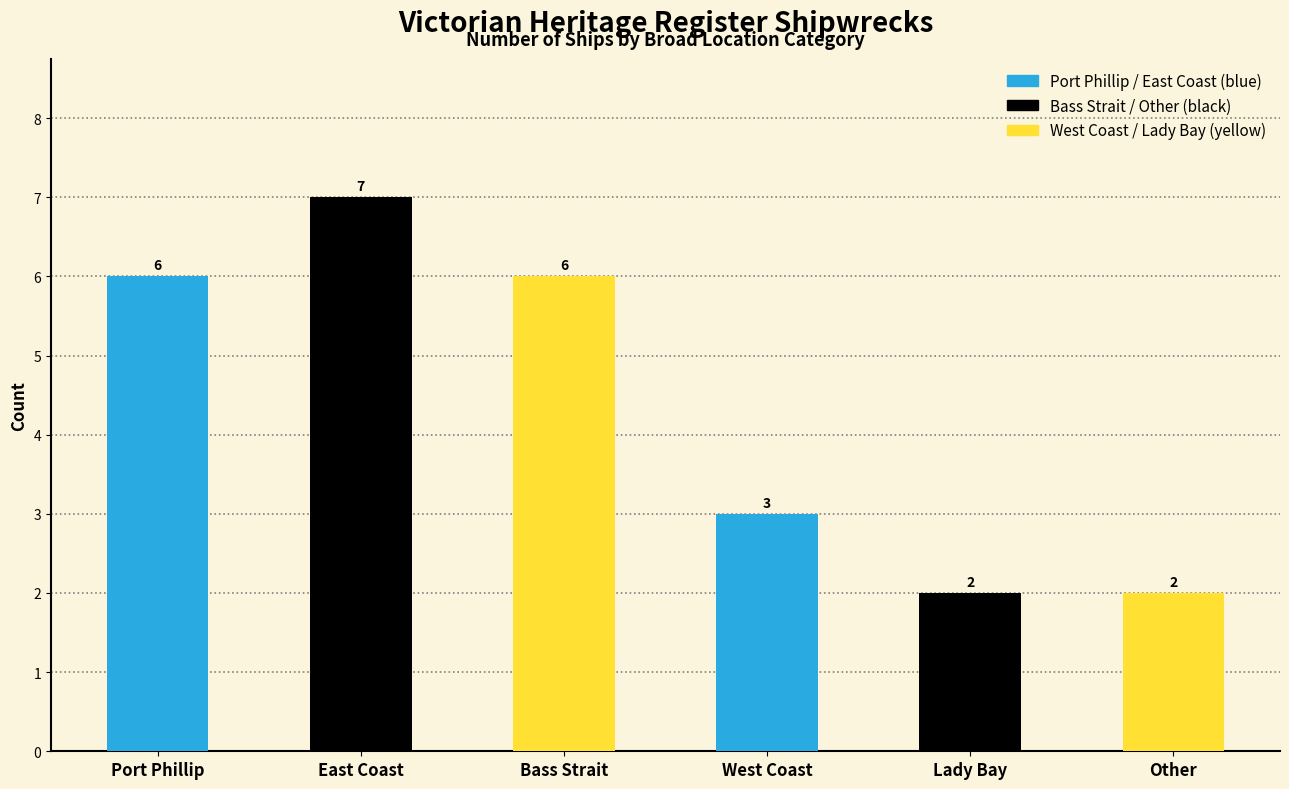

Count the values in the range 2 to 6.

5